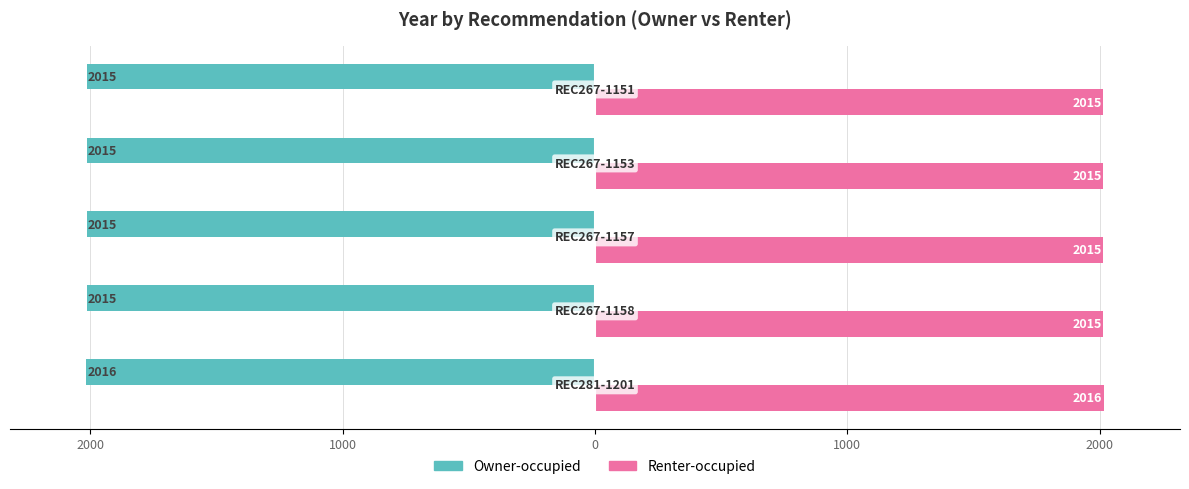

List the series in order of their peak value, lowest first.

Owner-occupied, Renter-occupied